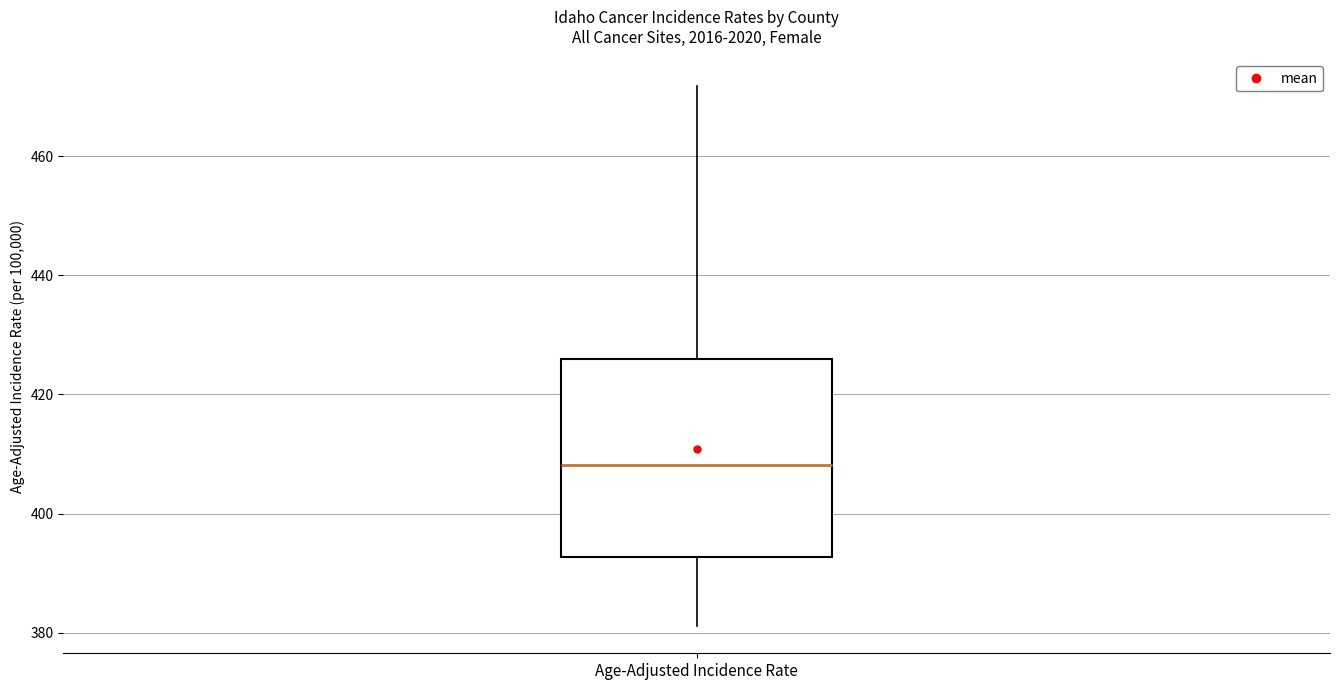

Where is the upper edge of the box for Age-Adjusted Incidence Rate on the y-axis? The values are not printed on the chart, so give them approximately, as read against the axis.

426